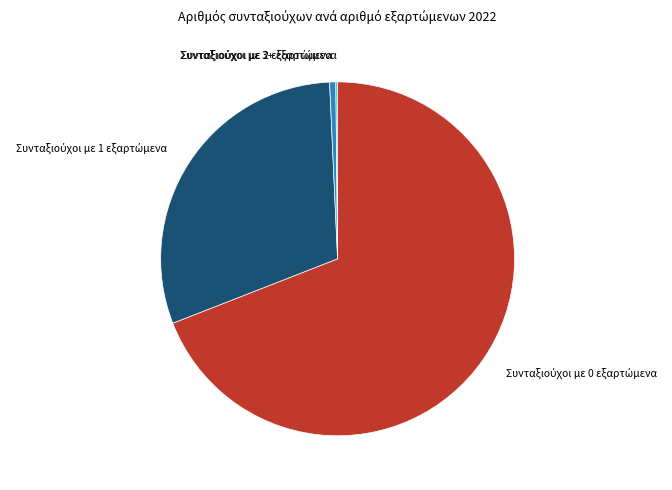

Is there any slice that represents more than half of the pie?

Yes